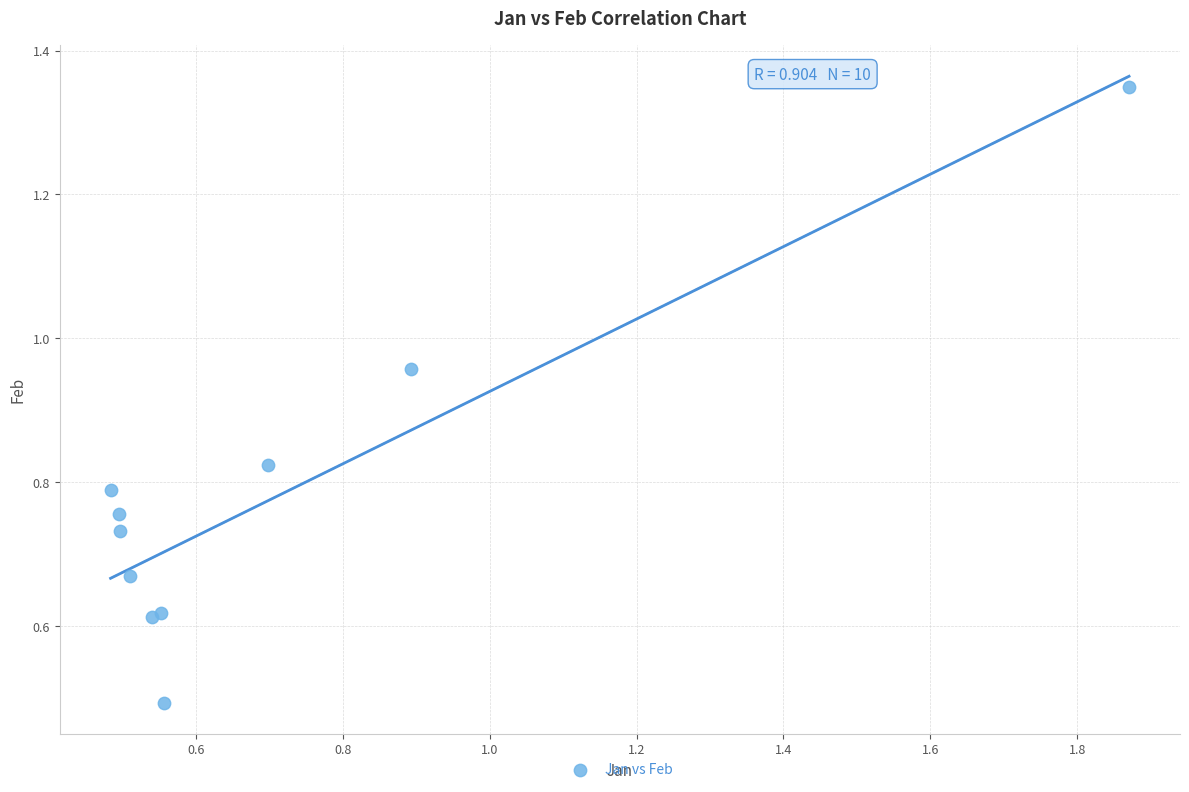

What Y value in the scatter plot is closest to 0?

0.5